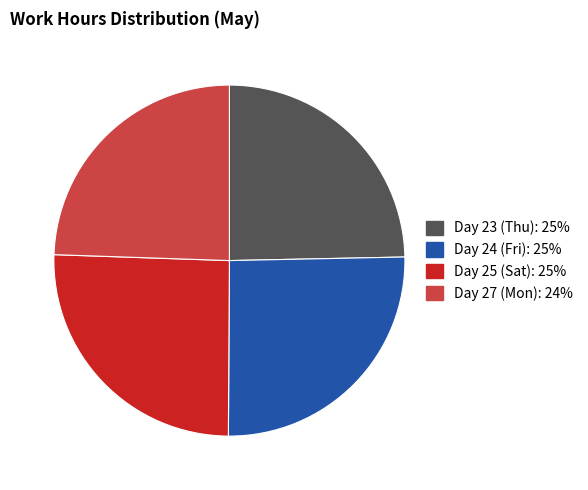

Is there a majority slice in this chart?

No